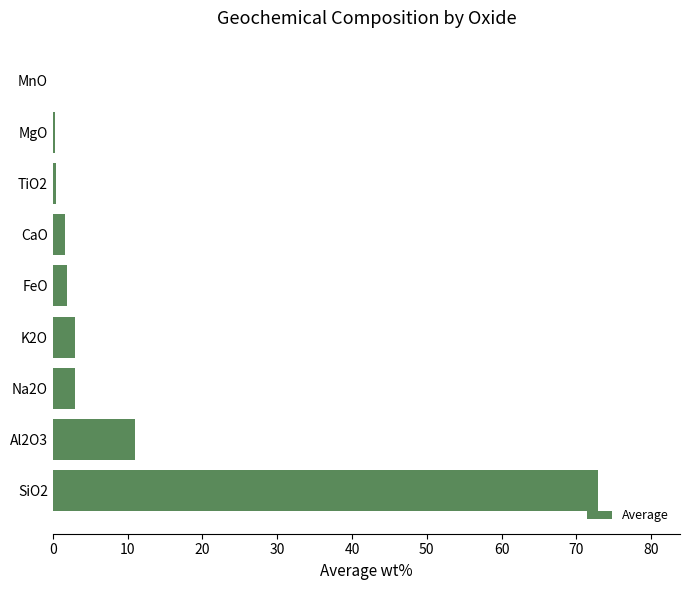

At which label is the value closest to 36?

Al2O3